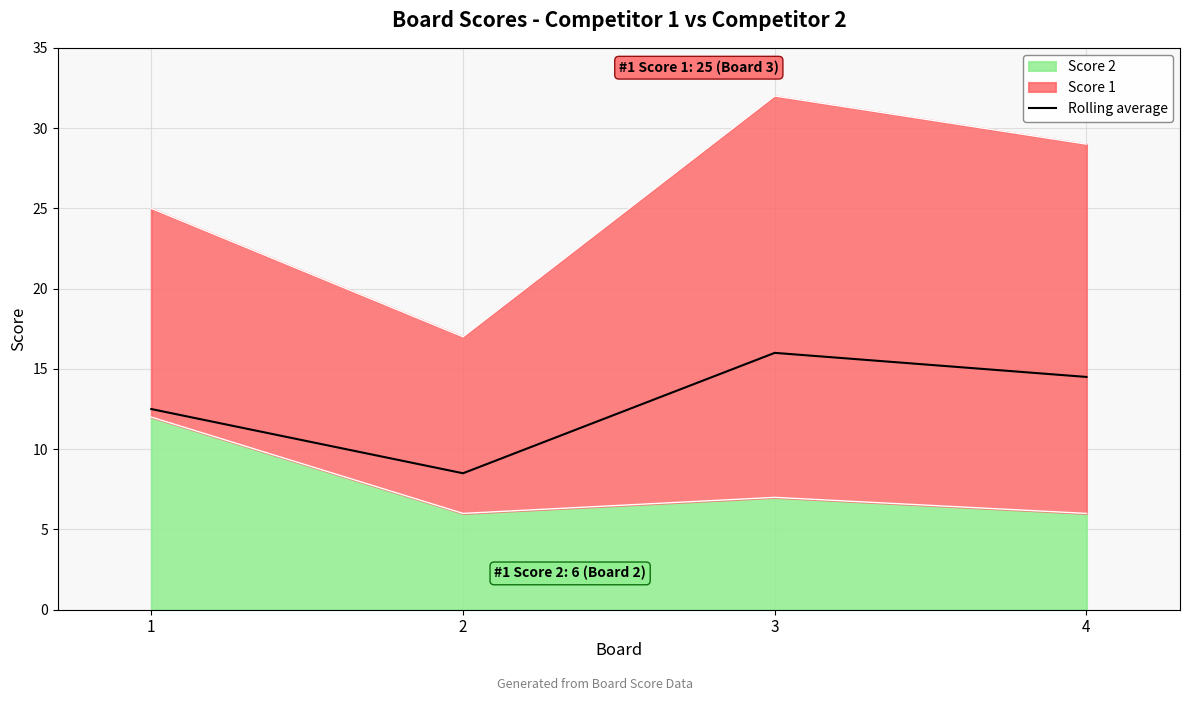

The value at 1 is 21.2. True or false?

False